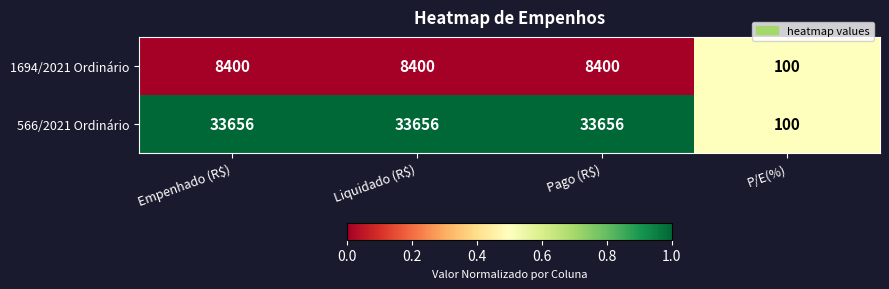

The value of 566/2021 Ordinário at Liquidado (R$) is 33656. True or false?

True